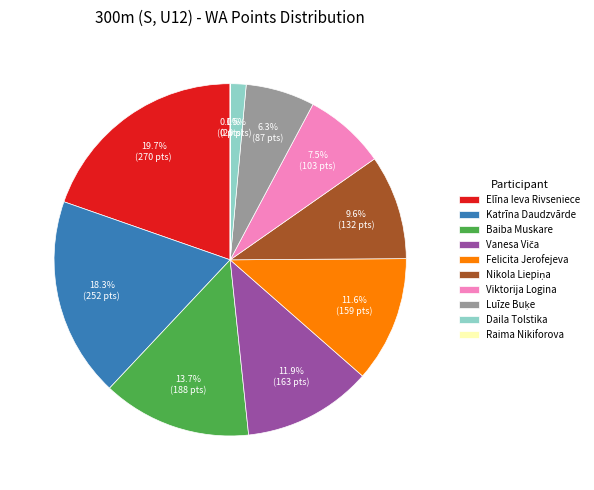

Which slice is the largest?

Elīna Ieva Rivseniece